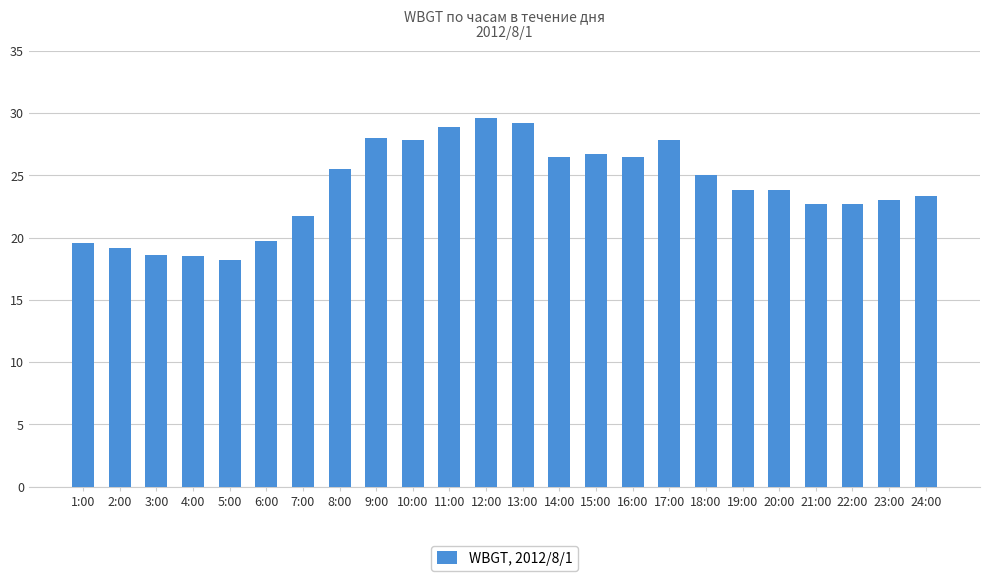

What is the smallest value displayed?

18.2